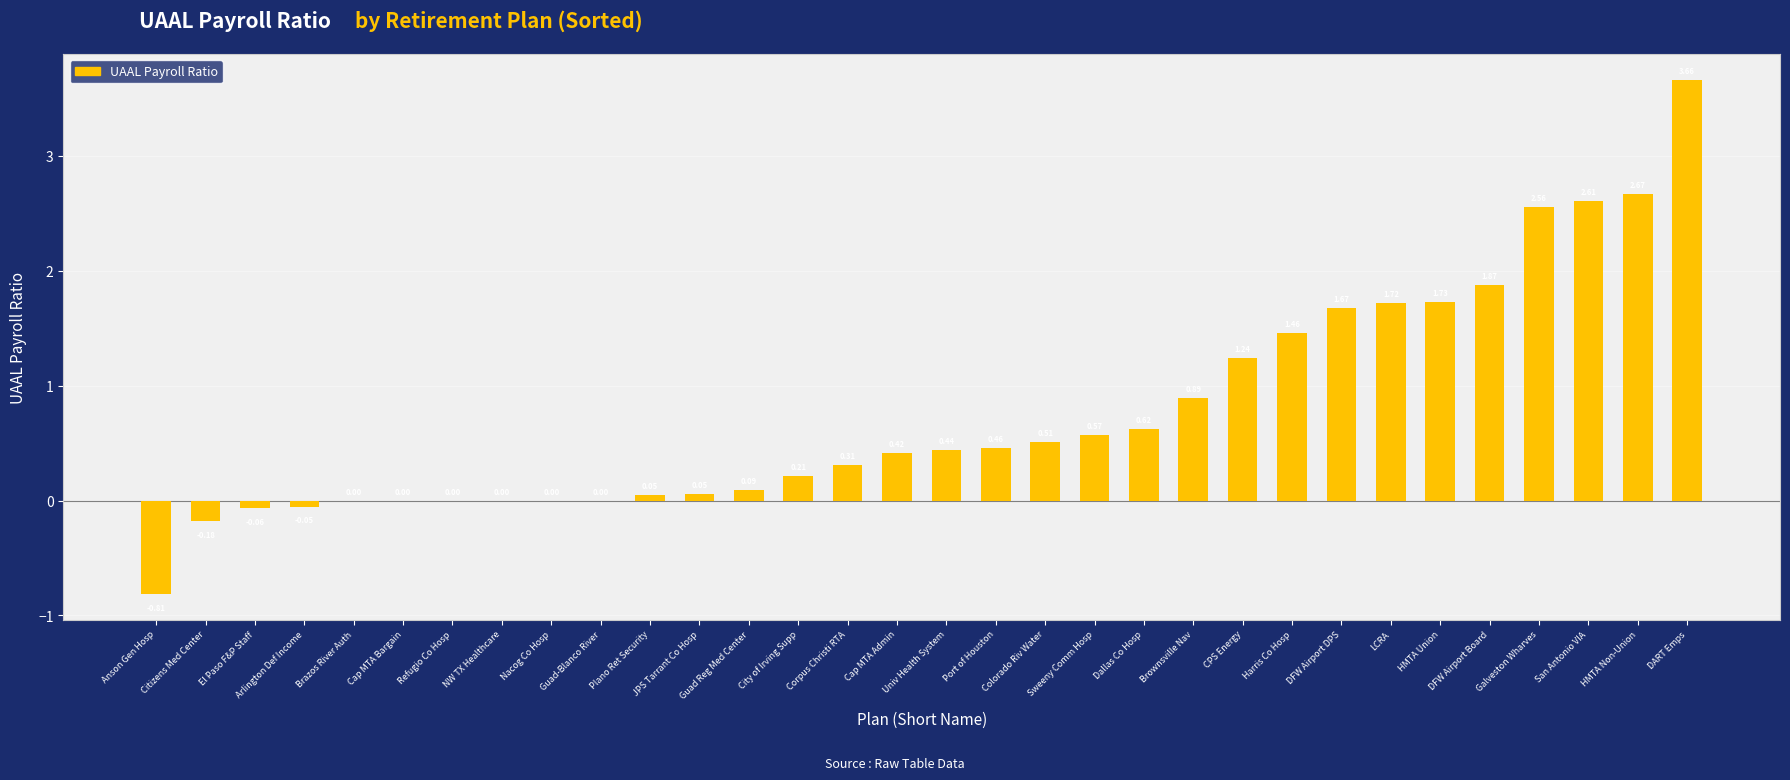

What is the change in value from City of Irving Supp to Brownsville Nav?

+0.7